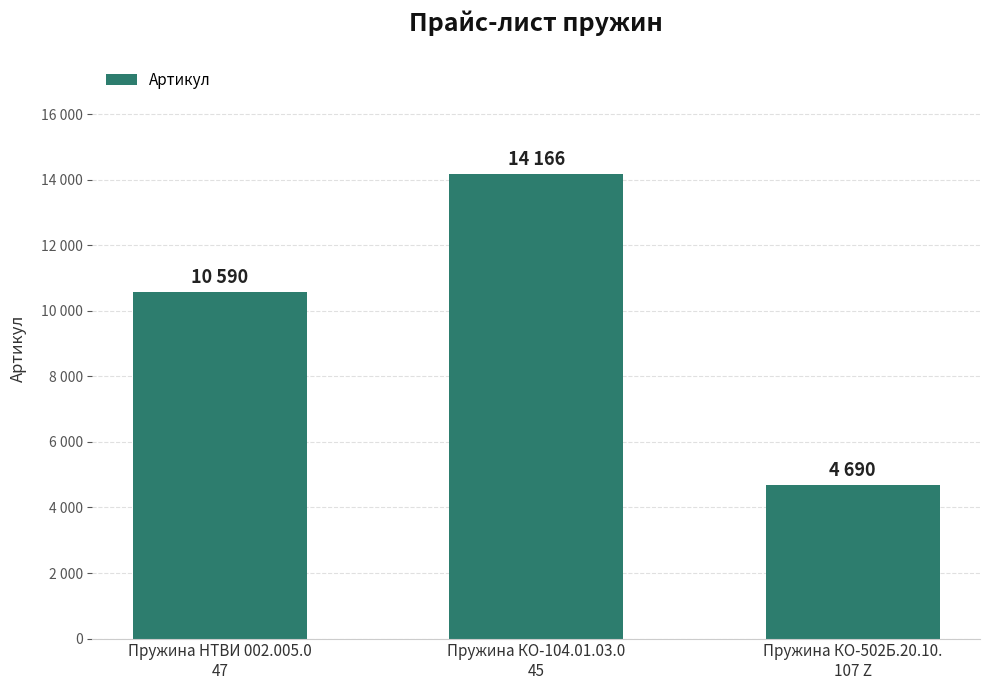

At which category does the chart reach its peak across all series?

Пружина КО-104.01.03.0
45